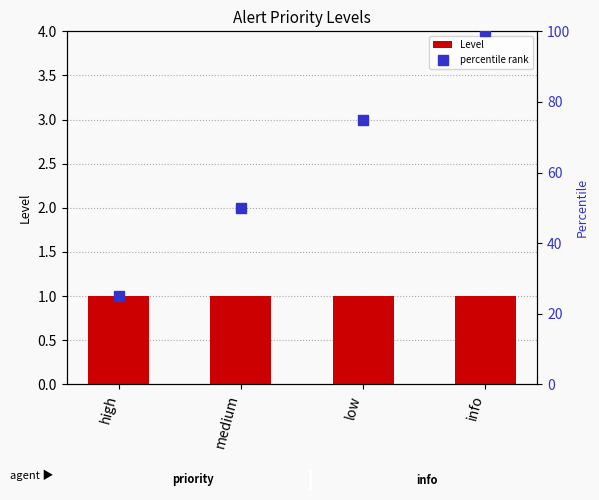

What is the sum of the Level values at high and medium?

2